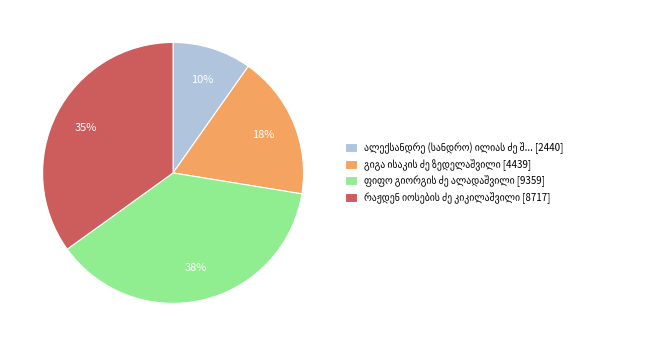

To the nearest percent, what is the average slice percentage?

25%